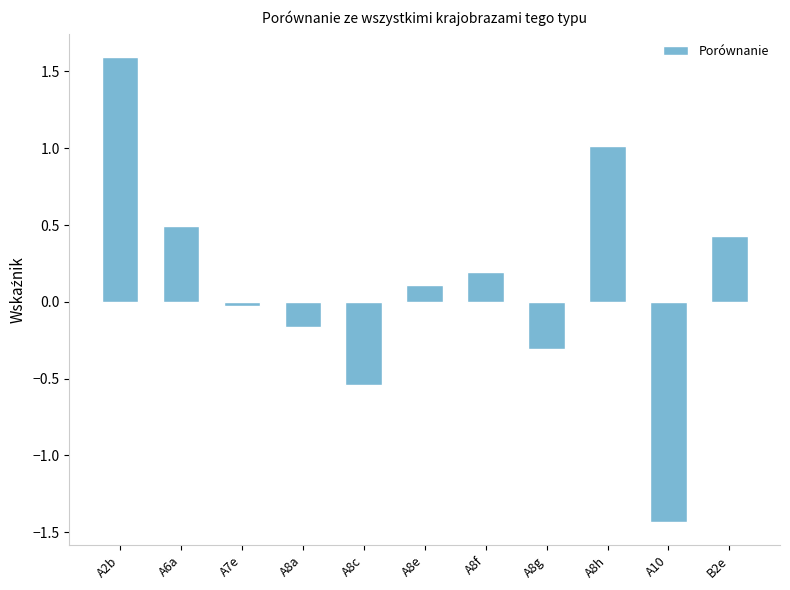

What is the label of the 9th bar from the right?

A7e